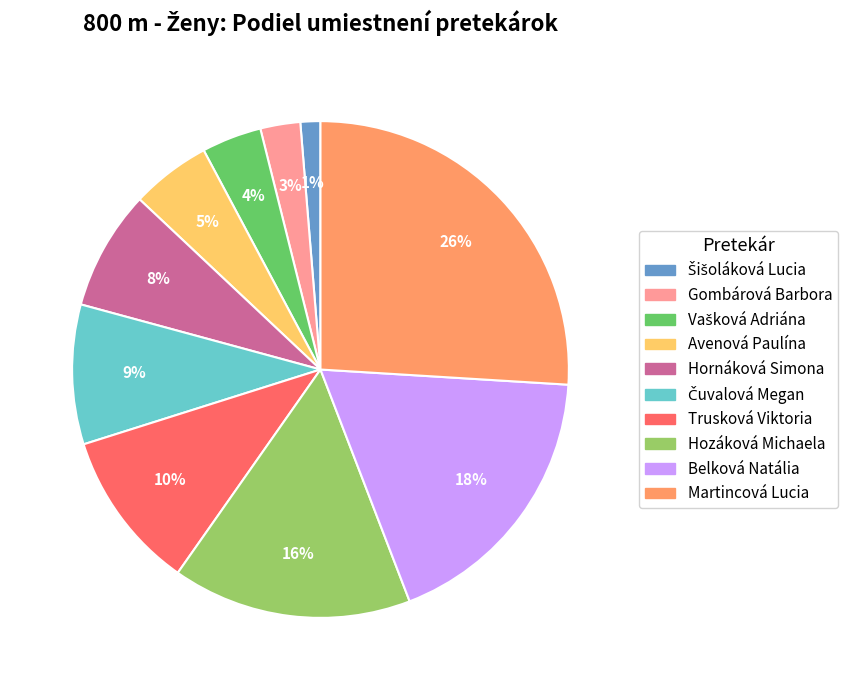

Which has a higher value, Gombárová Barbora or Avenová Paulína?

Avenová Paulína